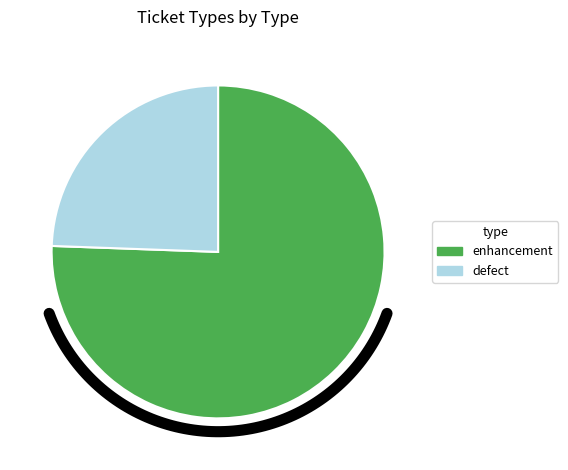

Approximately how many times larger is the value at defect compared to enhancement?

0.3